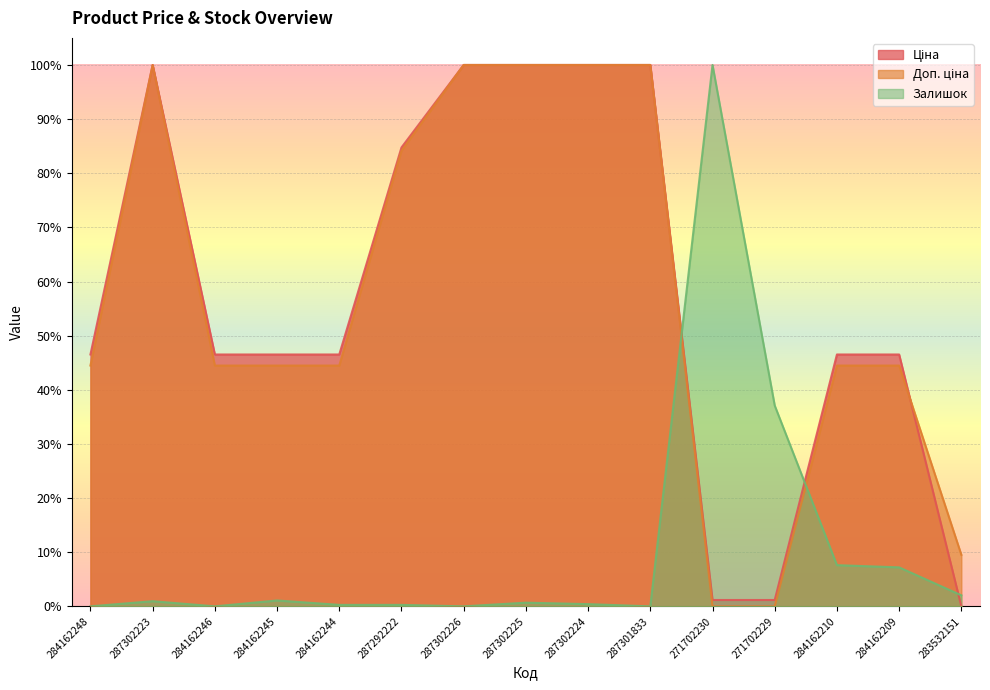

What is the average value of the Залишок series?

0.1